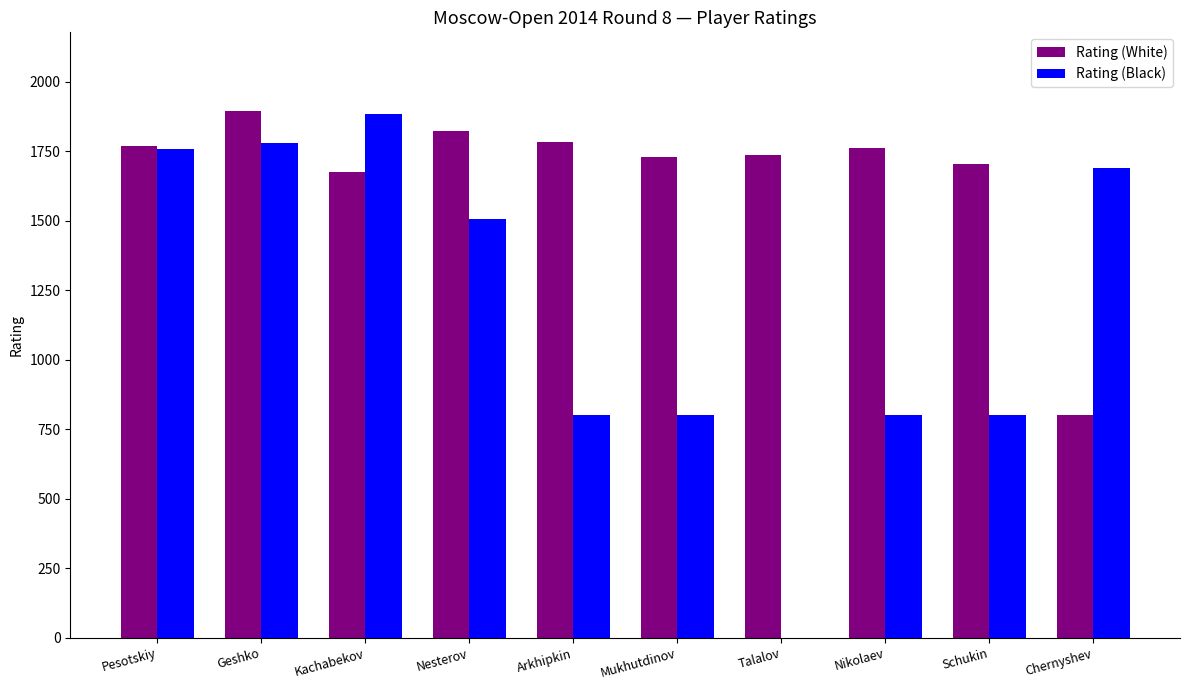

Are the bars horizontal?

No